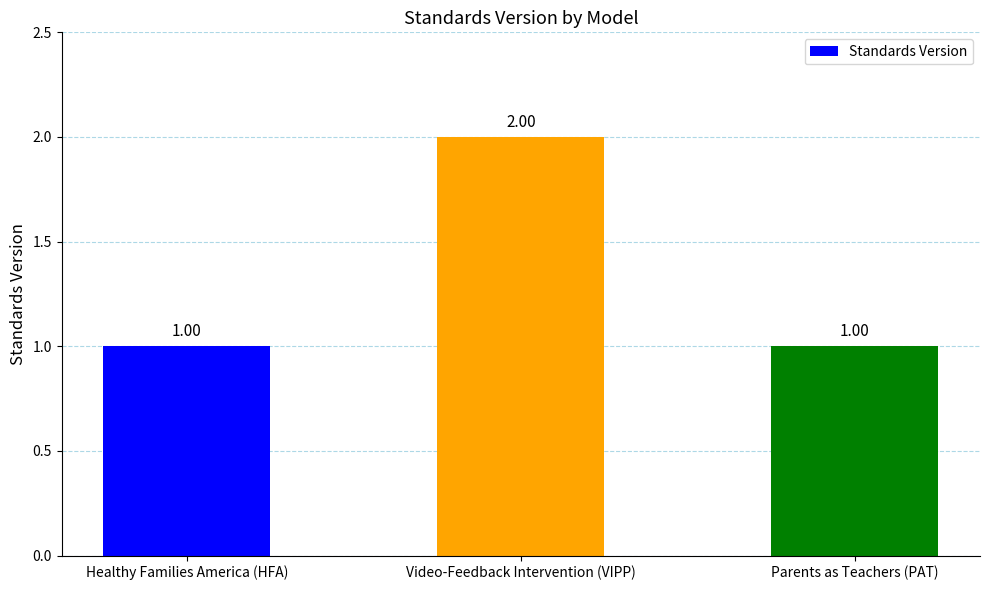

What value does the data have at Video-Feedback Intervention (VIPP)?

2